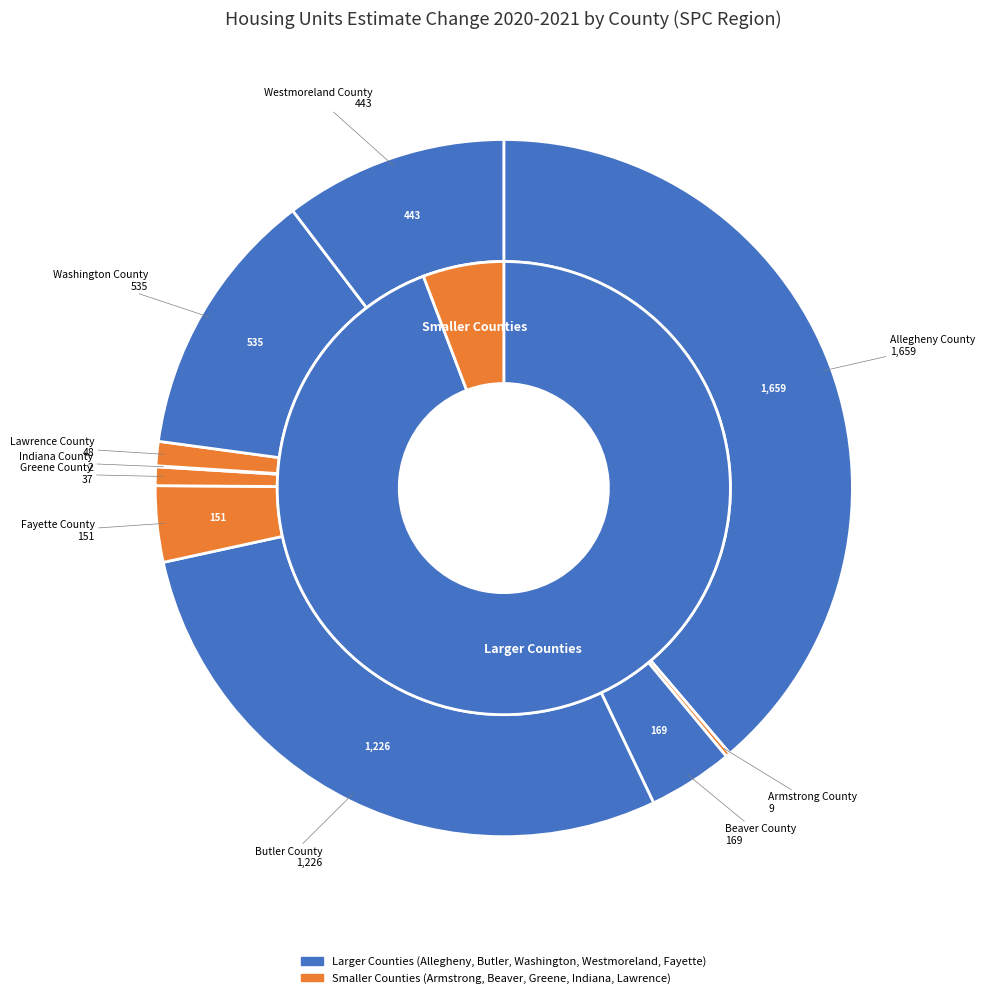

How many segments does this pie chart have?

10